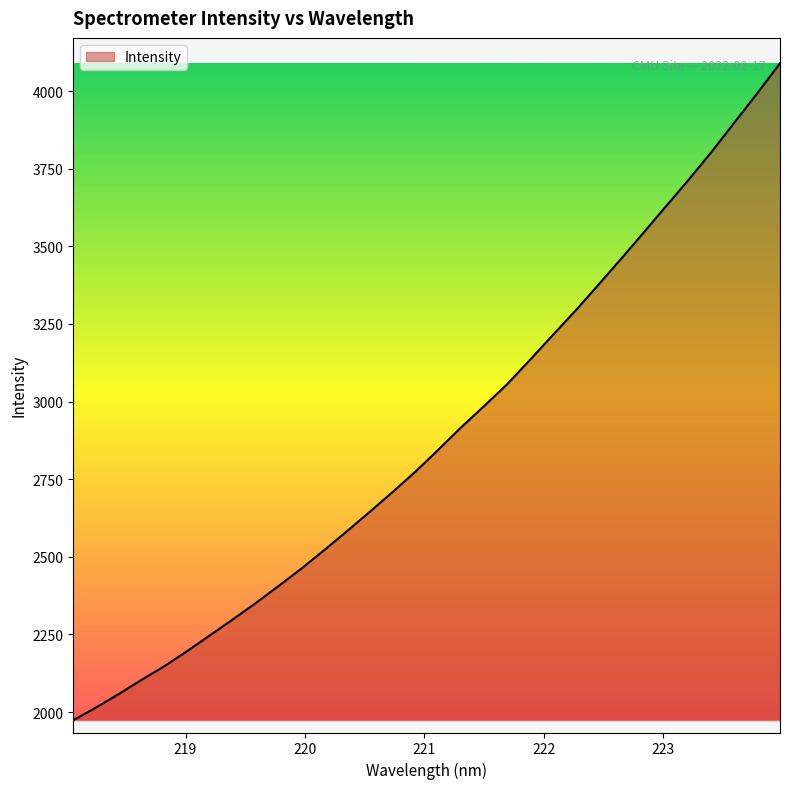

What is the maximum value shown in the chart?

4089.3